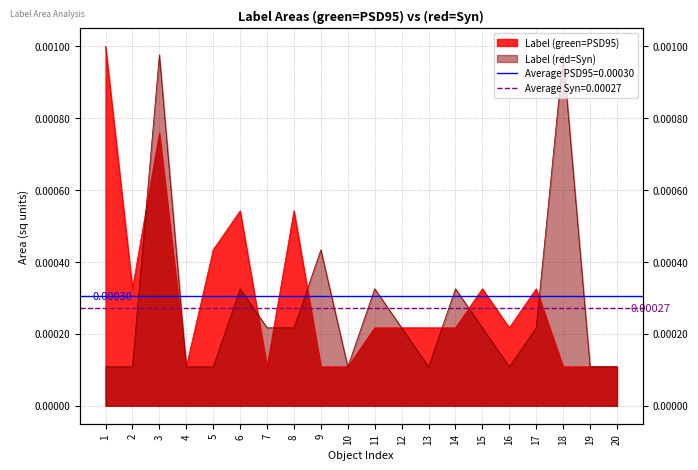

True or false: Label (red=Syn) has a value of 0.0 at 2.

True